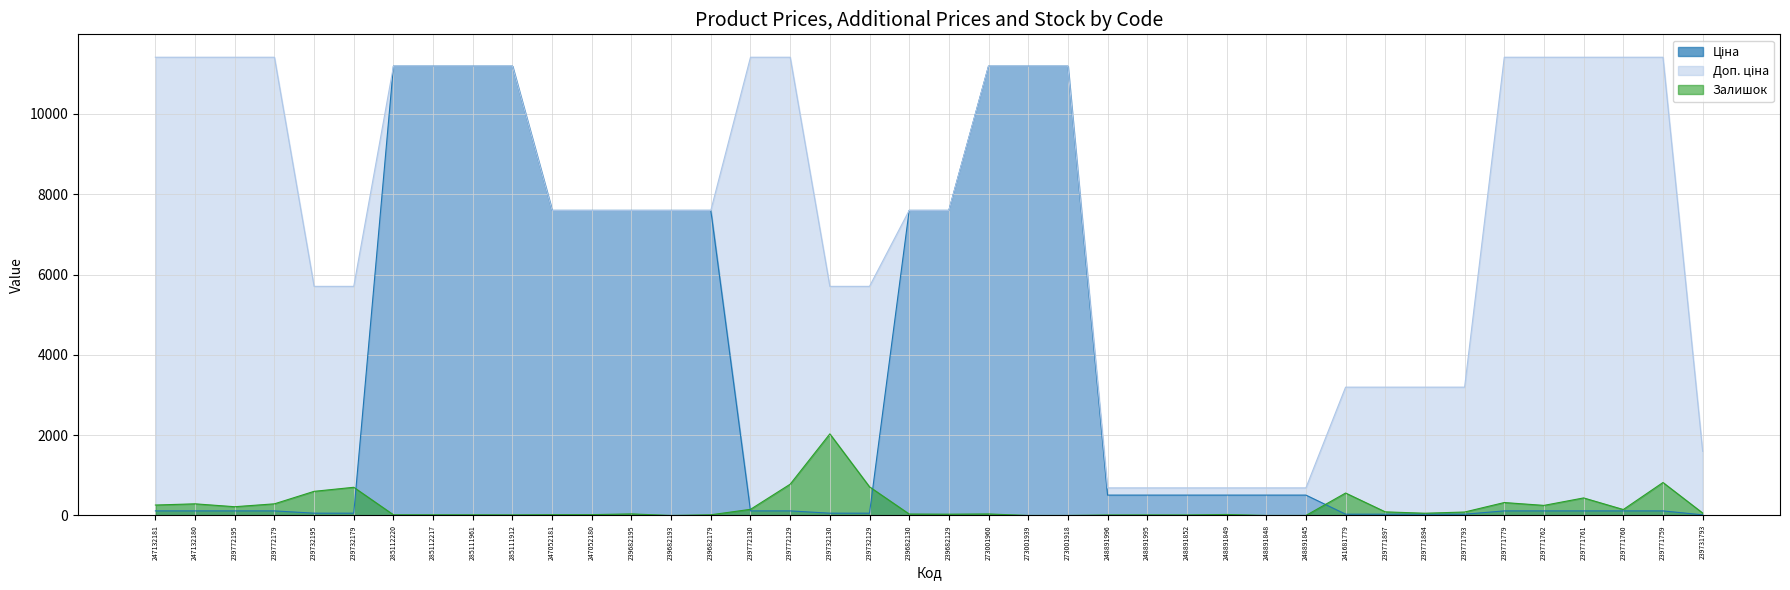

How many data points does each series have?

40